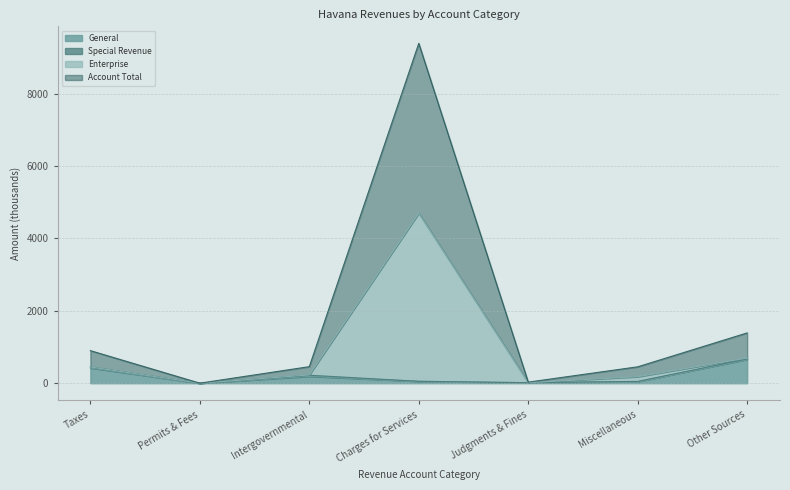

True or false: Account Total has more than 1 points higher than both neighbors.

False